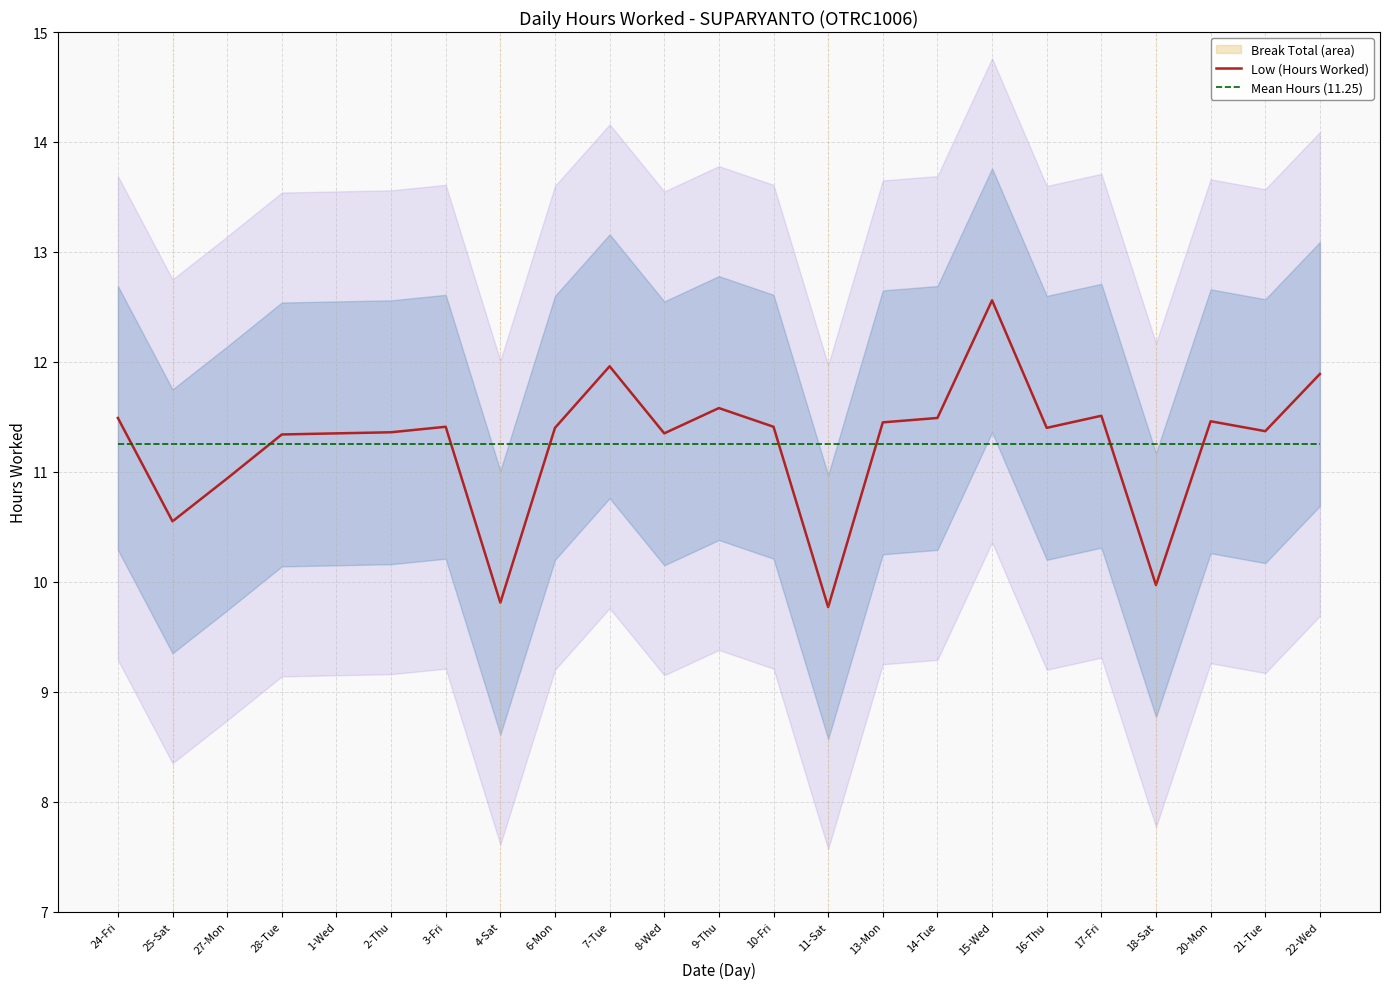

What is the minimum value shown in the chart?

9.8